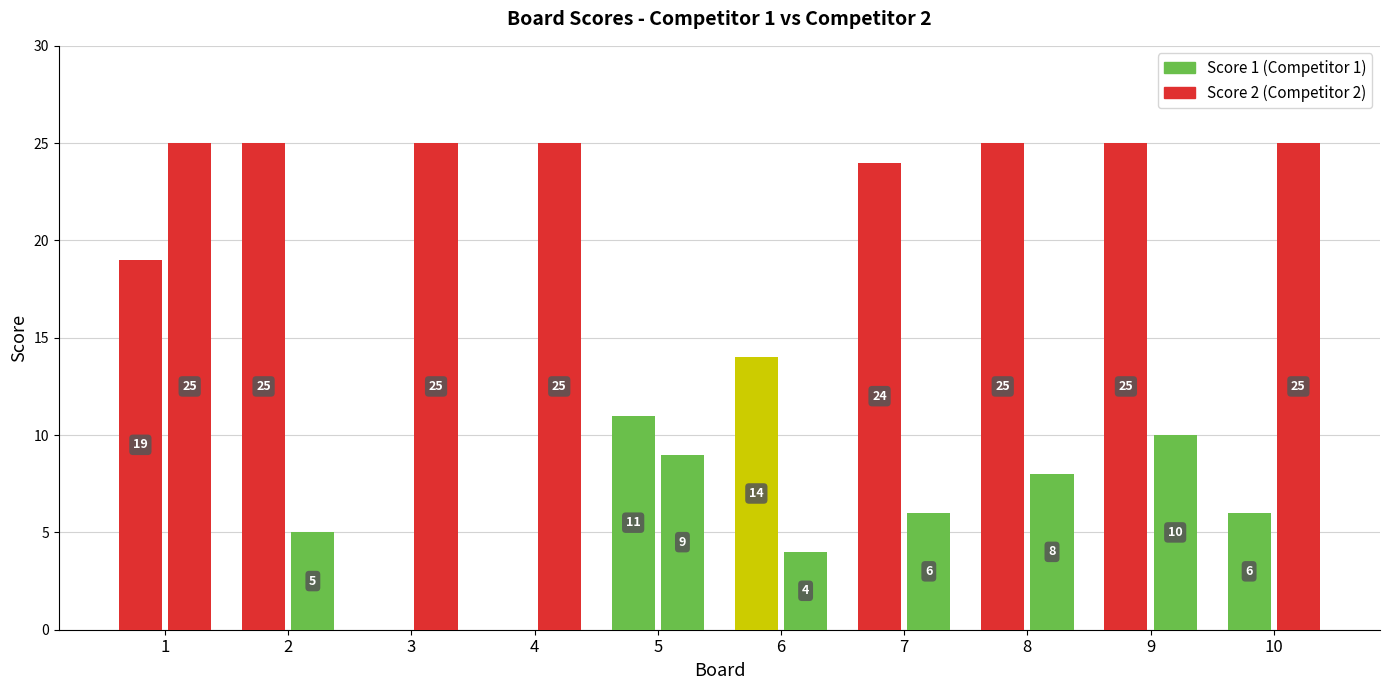

At how many categories does at least one series exceed 14?

8